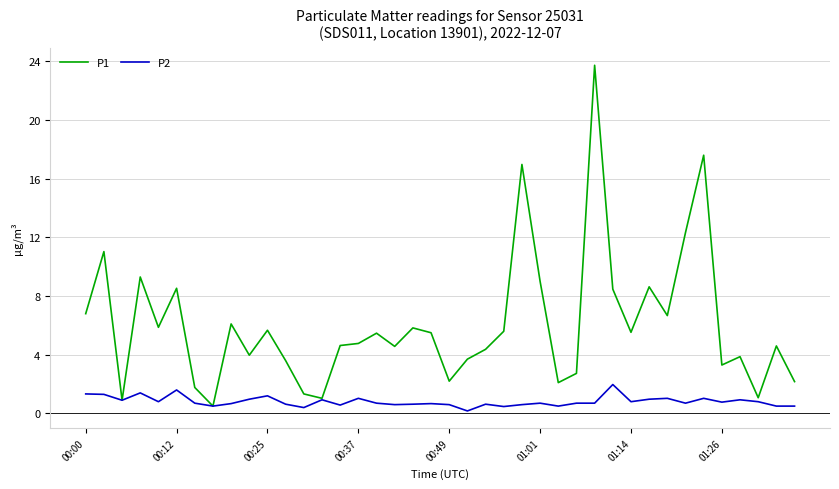

In P1, how many points are lower than both neighbors (excluding endpoints)?

12